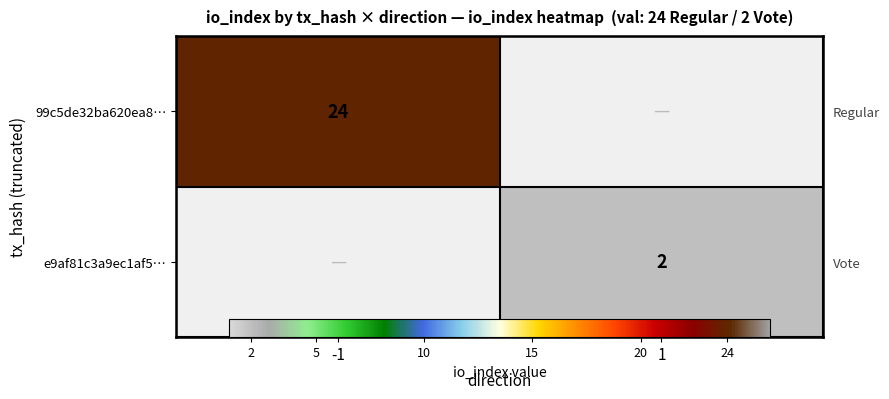

At which label is e9af81c3a9ec1af5… closest to 1?

-1